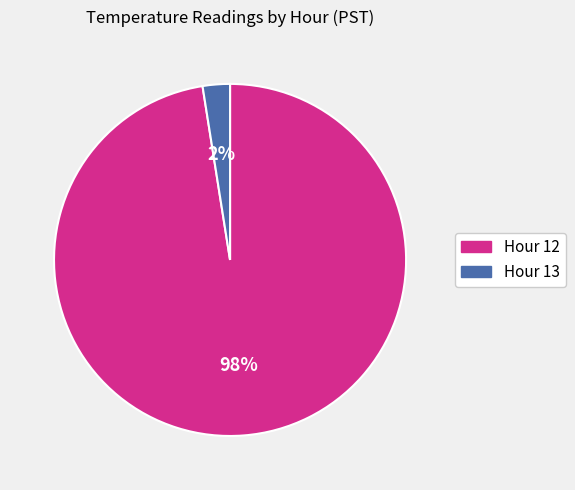

Is the sum of Hour 12 and Hour 13 greater than half?

Yes